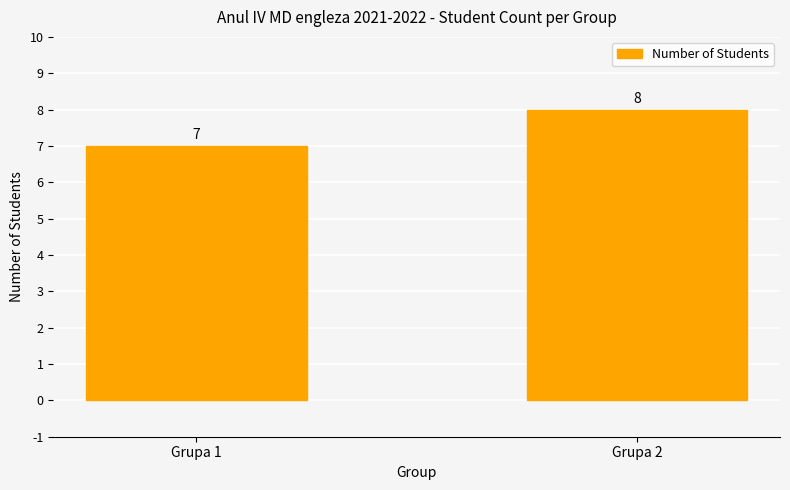

Count the values in the range 7 to 8.

2